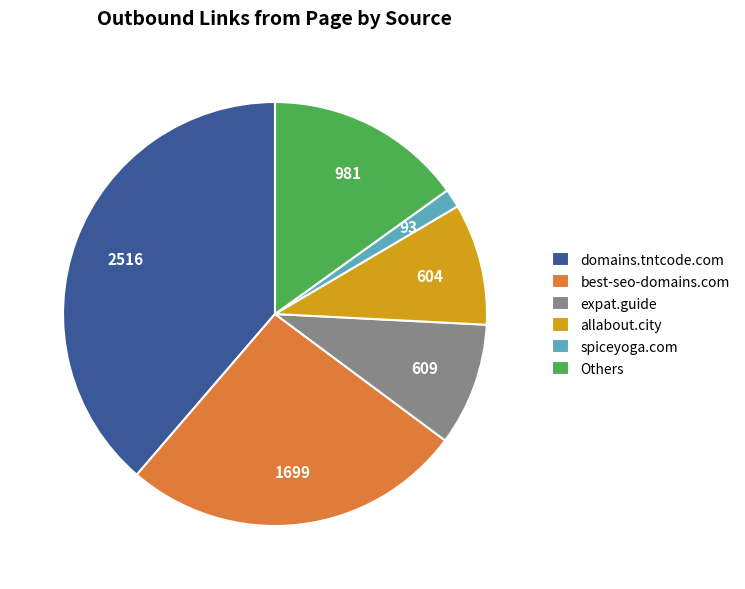

The expat.guide slice represents 1% of the pie. True or false?

False